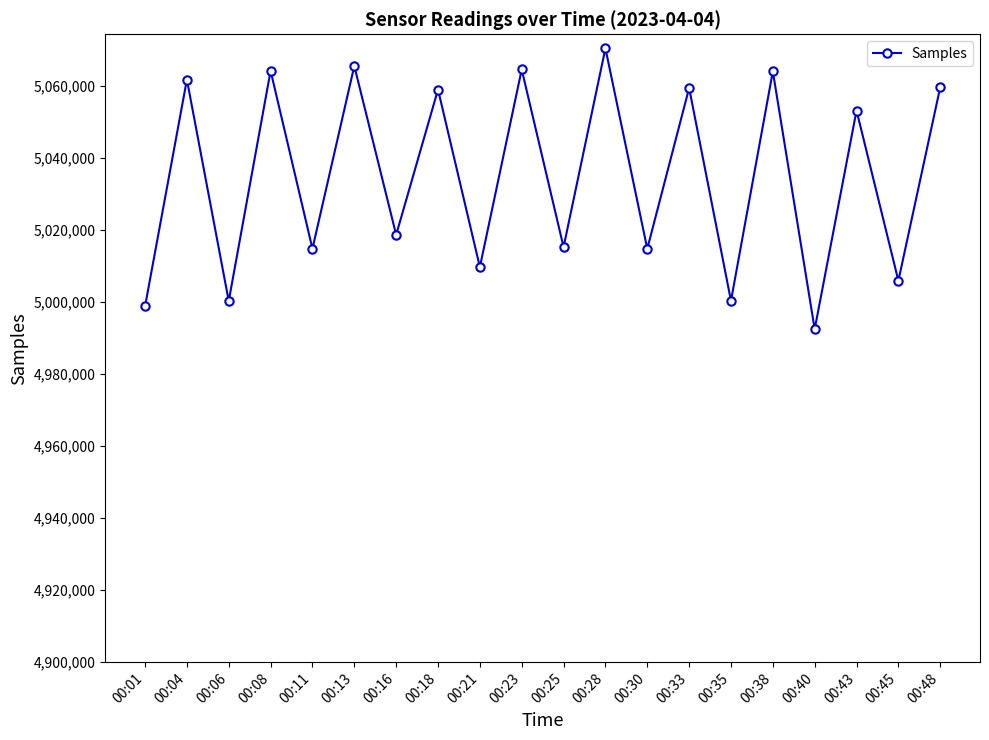

What is the difference between the values at 00:25 and 00:18?

43724